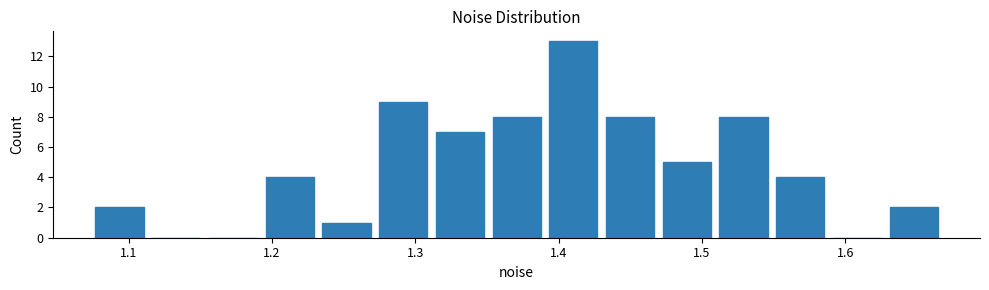

Read against the x-axis, roughly where is the centre of the tallest bar?

1.41